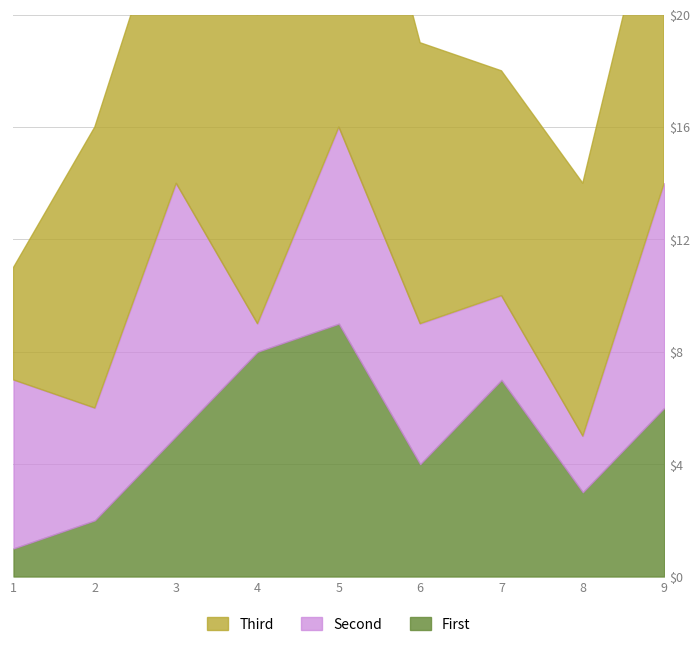

What is the minimum value shown in the chart?

1